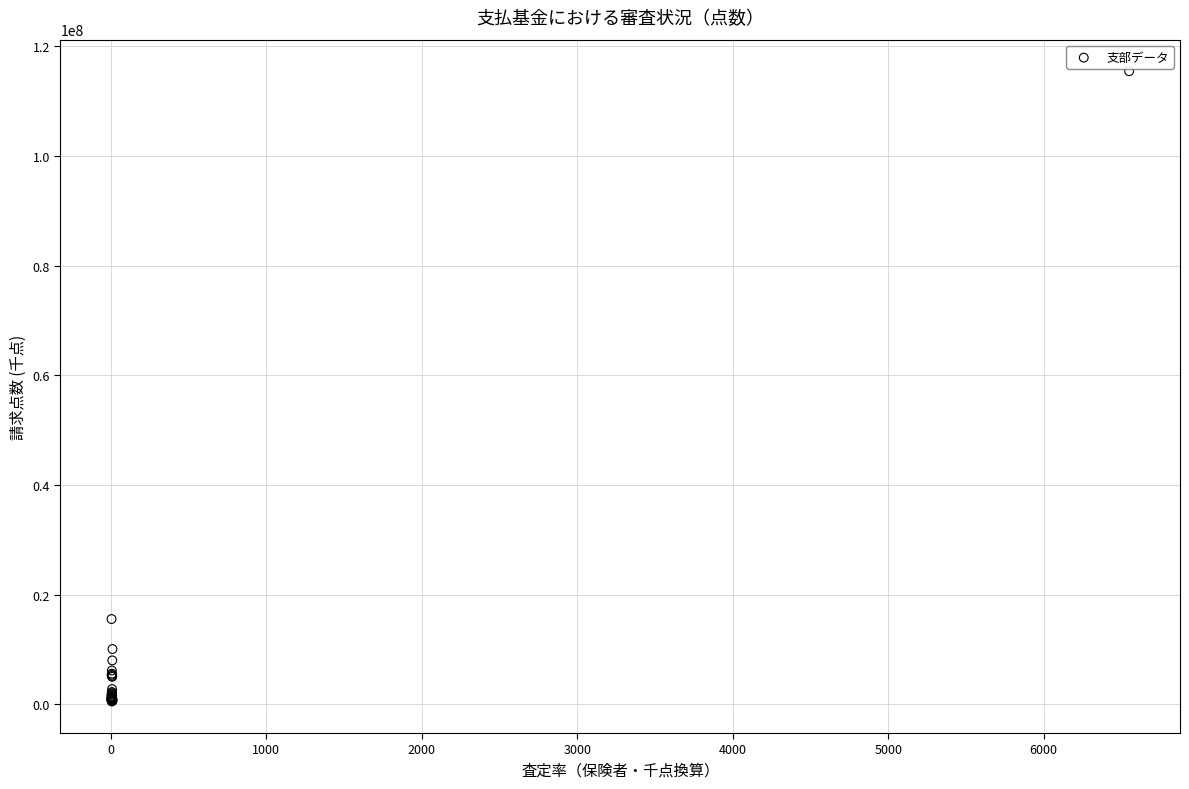

What Y value in the scatter plot is closest to 57987139?

15572844.6